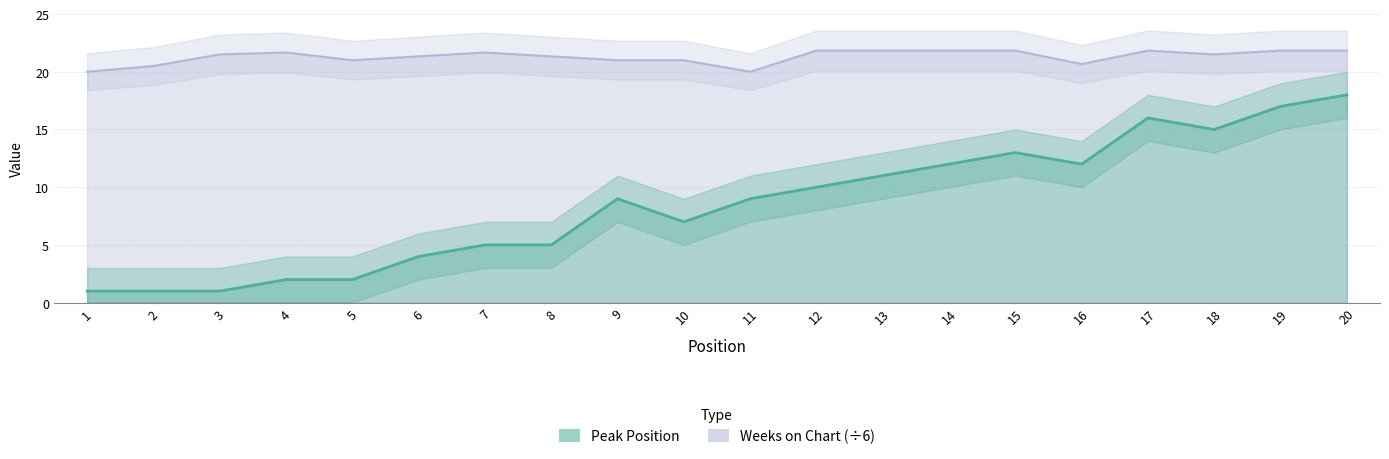

Reading right to left, transcribe all the data shown in this chart.

Peak Position: 20=18.0	19=17.0	18=15.0	17=16.0	16=12.0	15=13.0	14=12.0	13=11.0	12=10.0	11=9.0	10=7.0	9=9.0	8=5.0	7=5.0	6=4.0	5=2.0	4=2.0	3=1.0	2=1.0	1=1.0
Weeks on Chart: 20=21.8	19=21.8	18=21.5	17=21.8	16=20.7	15=21.8	14=21.8	13=21.8	12=21.8	11=20.0	10=21.0	9=21.0	8=21.3	7=21.7	6=21.3	5=21.0	4=21.7	3=21.5	2=20.5	1=20.0